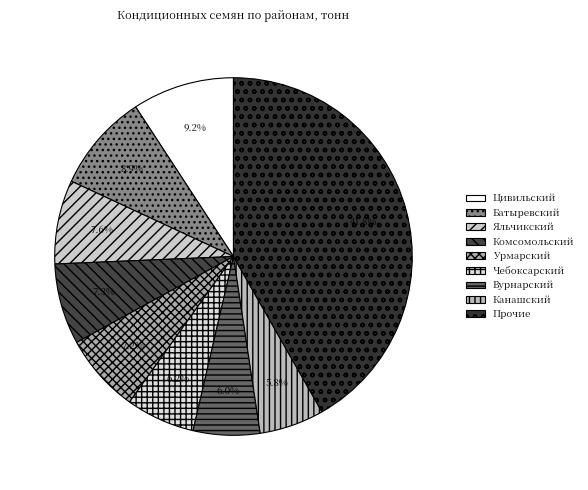

What is the largest slice in the pie chart?

Прочие